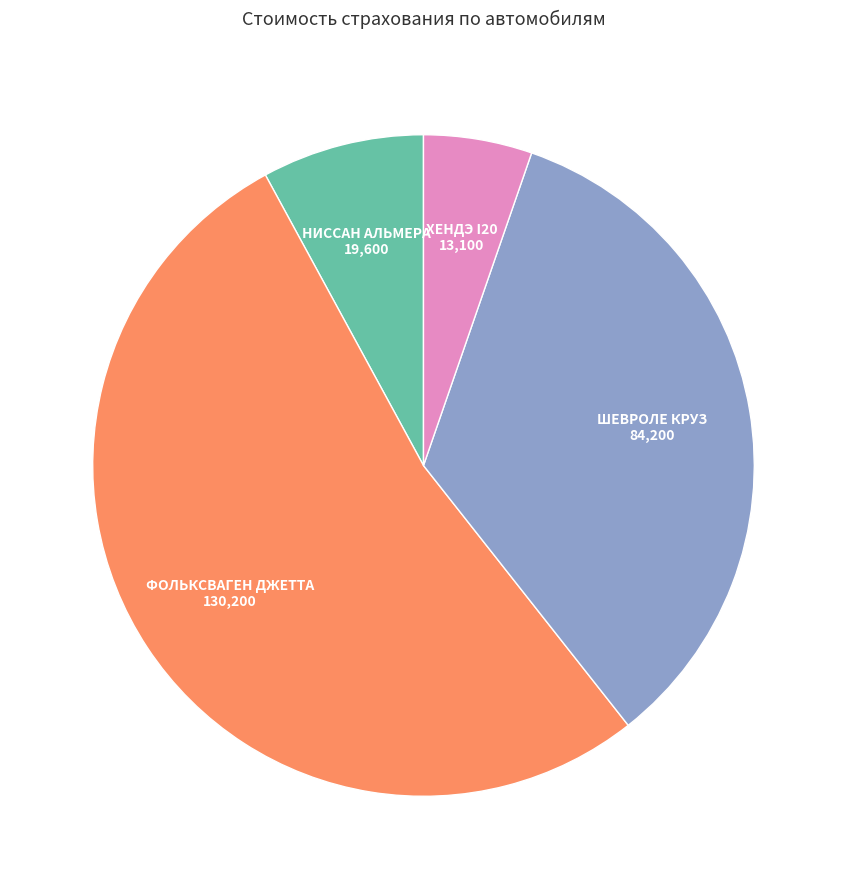

What is the majority slice?

ФОЛЬКСВАГЕН ДЖЕТТА